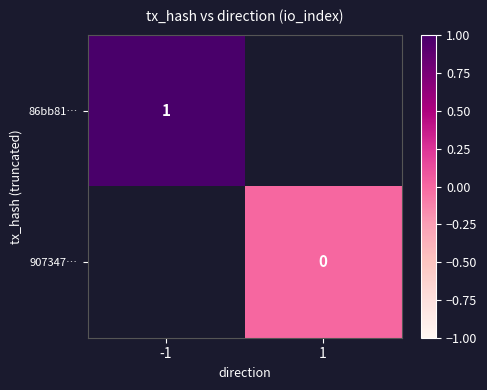

At how many categories does at least one series exceed 0?

1